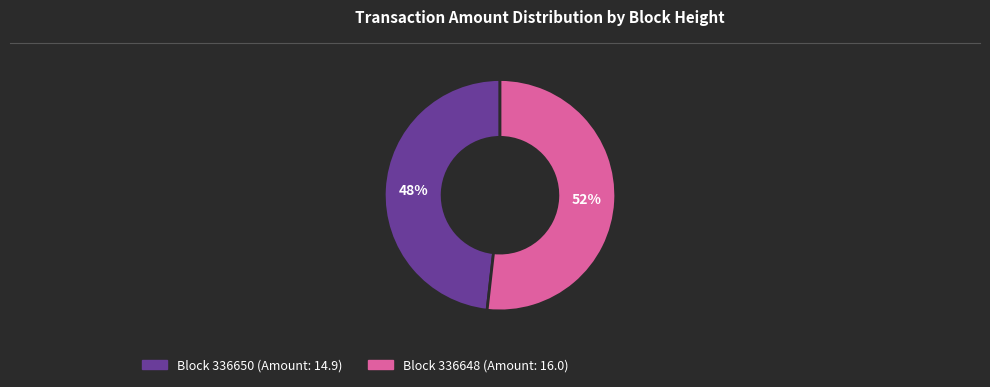

Is there a majority slice in this chart?

Yes